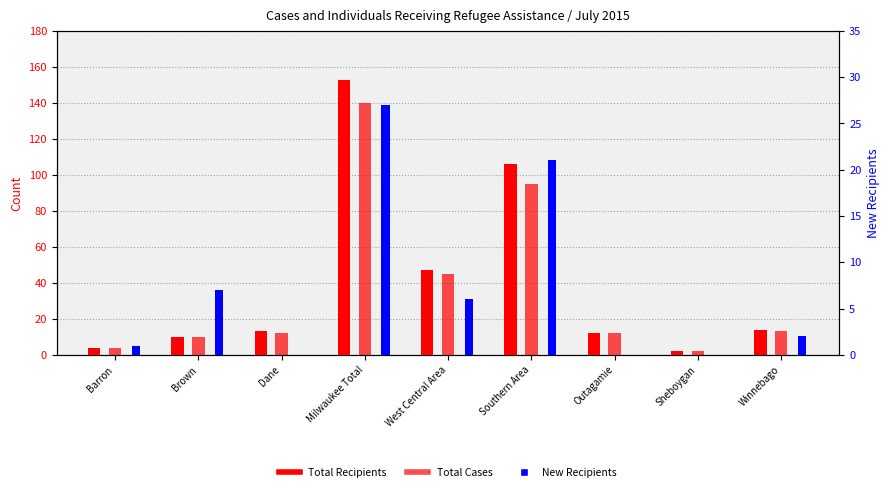

How many bars are there in total?

27